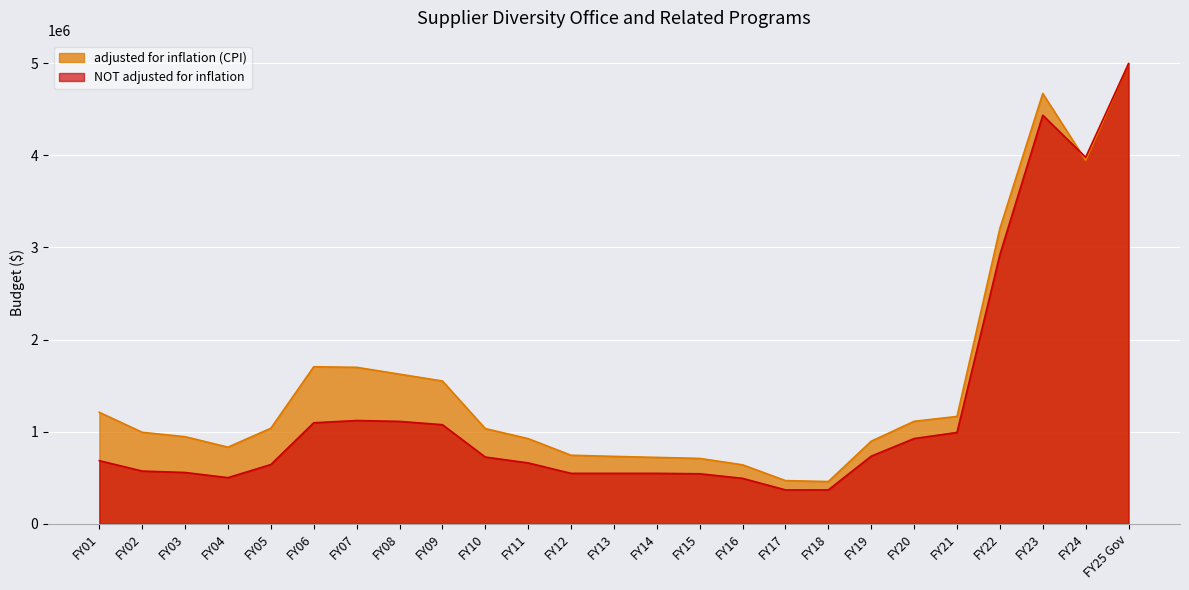

Where do NOT adjusted for inflation and adjusted for inflation (CPI) first cross each other?

FY23 and FY24